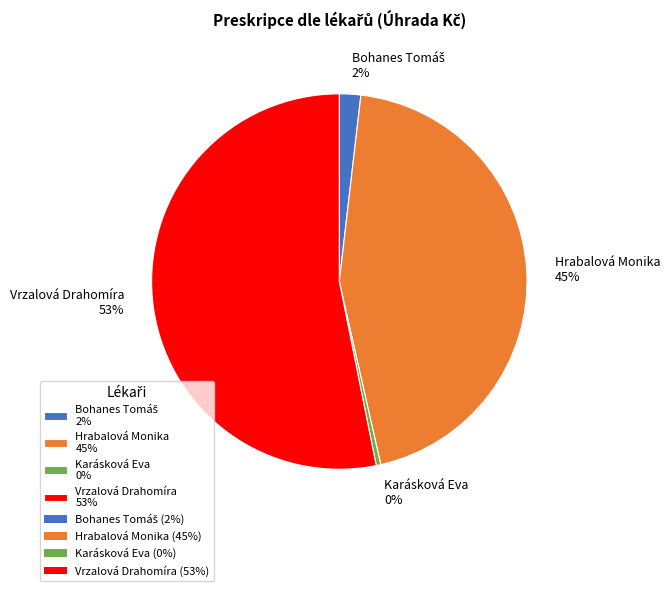

Is it true that Vrzalová Drahomíra 53% is 53% of the pie?

True